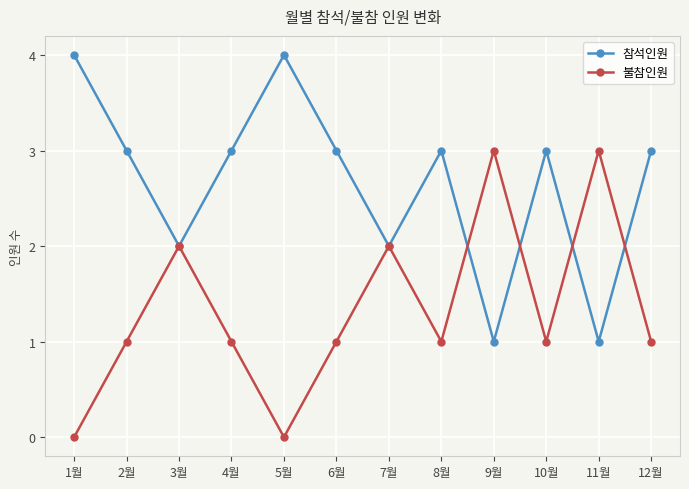

The value of 참석인원 at 8월 is 3. True or false?

True